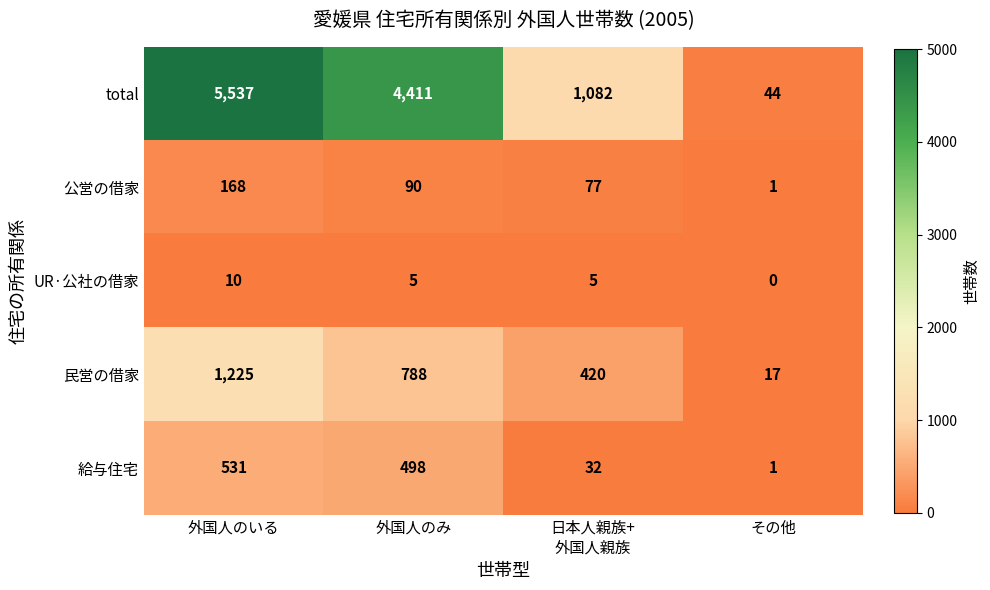

Which series has the widest spread of values?

total